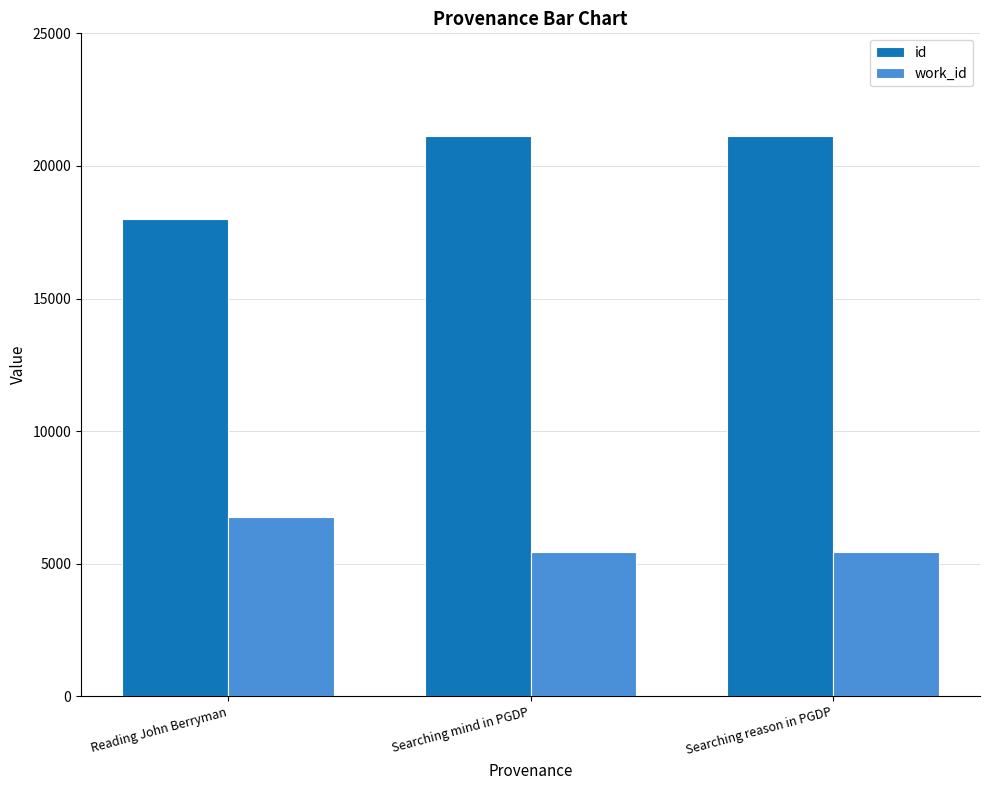

The work_id series shows 5452 at Searching mind in PGDP. True or false?

True